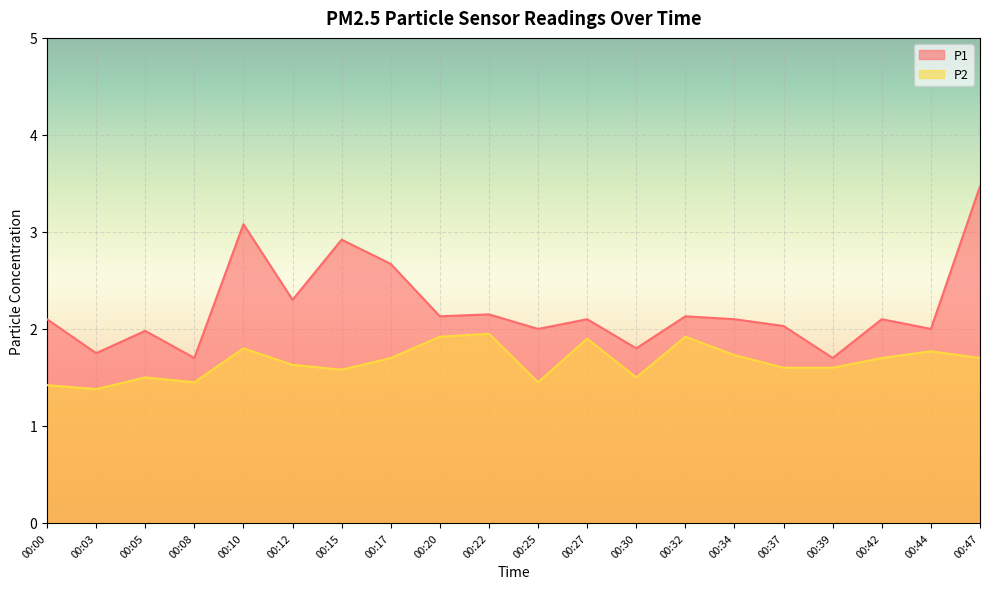

Between 00:25 and 00:00, which is larger?

00:00